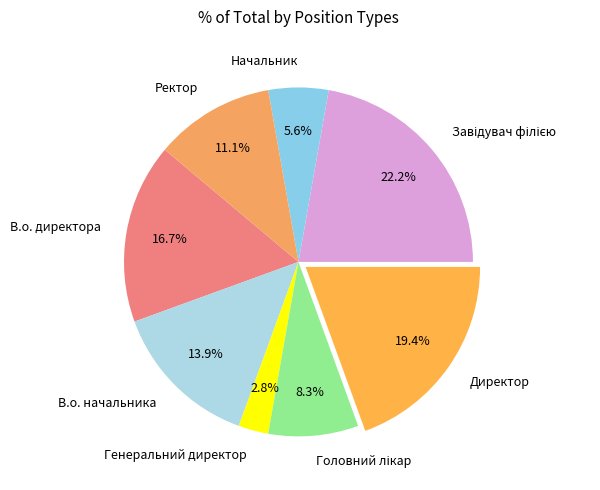

What is the total percentage of В.о. директора and Директор?

36.1%